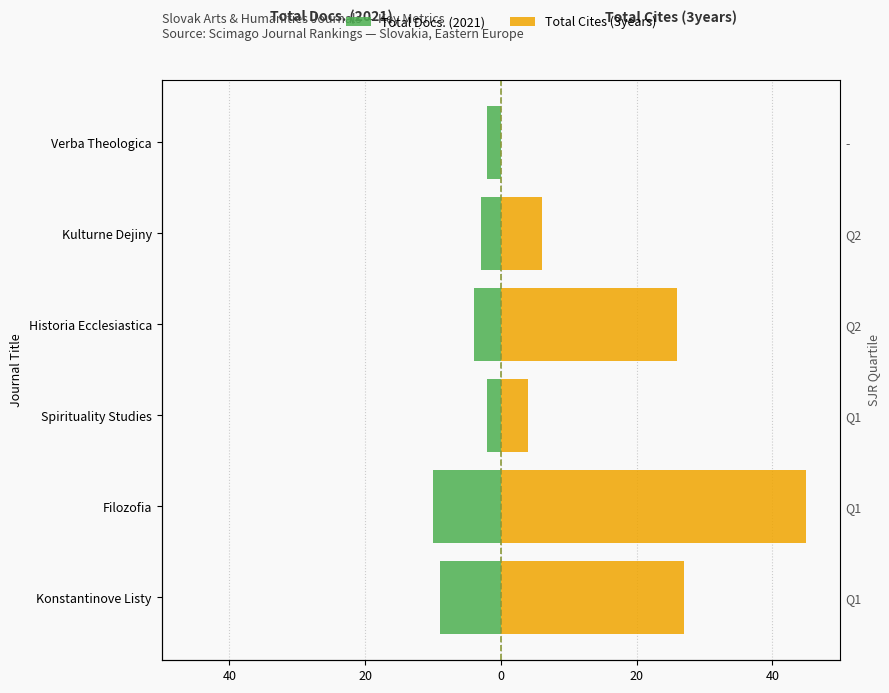

What is the average value of the Total Docs. (2021) series?

-5